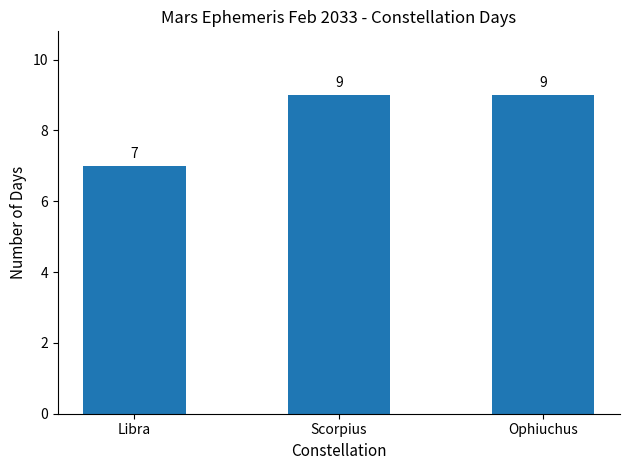

What is the sum of the values at Ophiuchus and Libra?

16